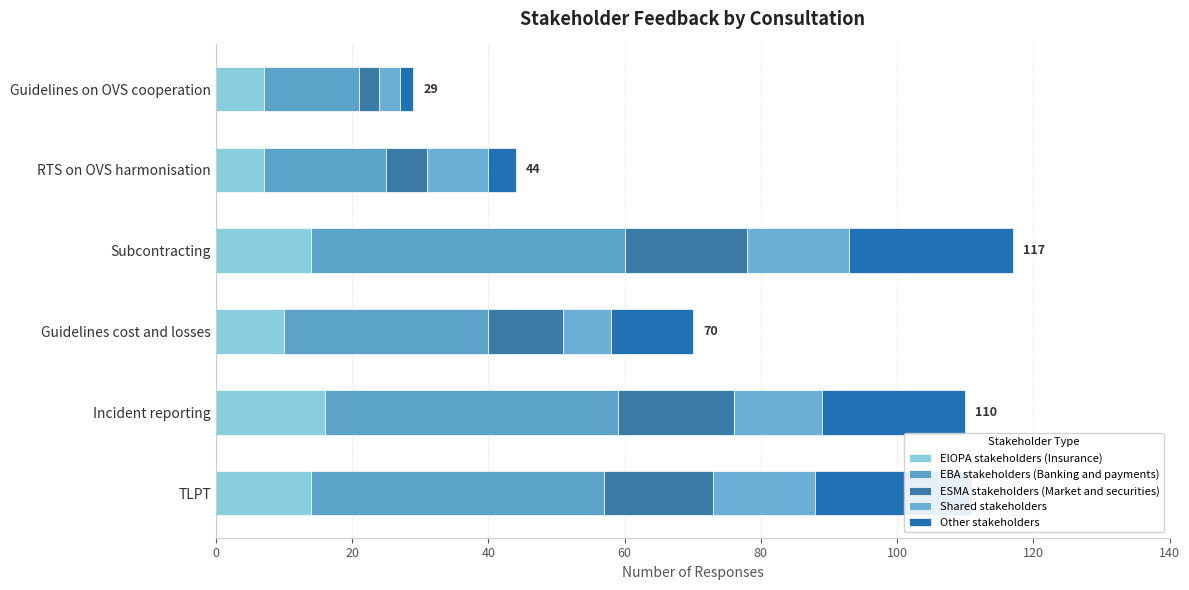

How many values in the EIOPA stakeholders (Insurance) series are below 14?

3